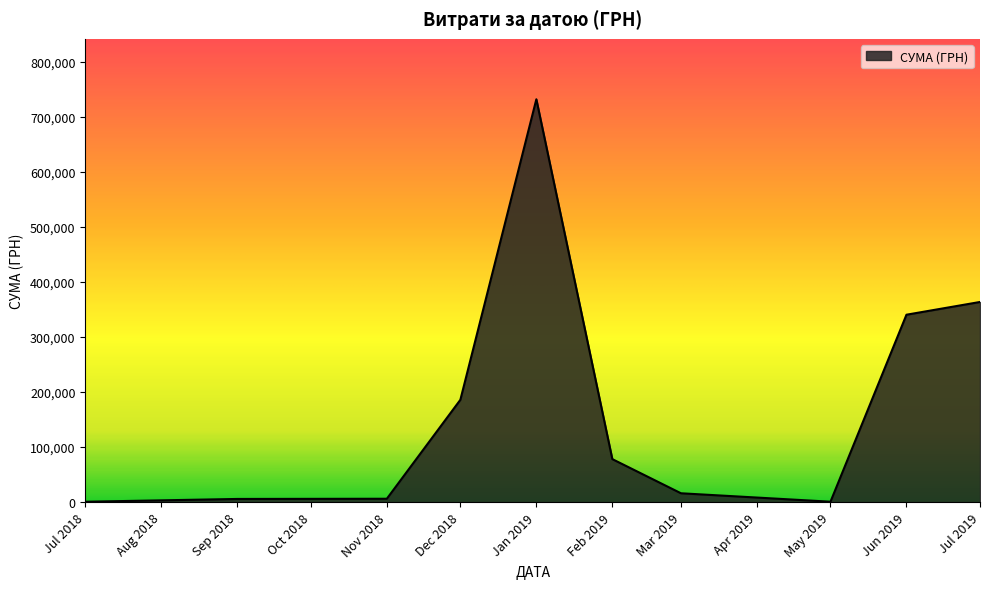

True or false: the data has more than 2 interior local peaks.

False